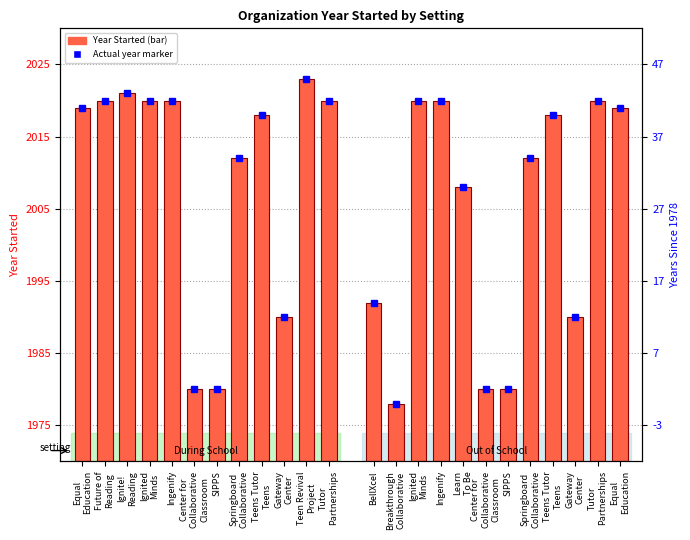

Which series has the largest total across all categories?

During School